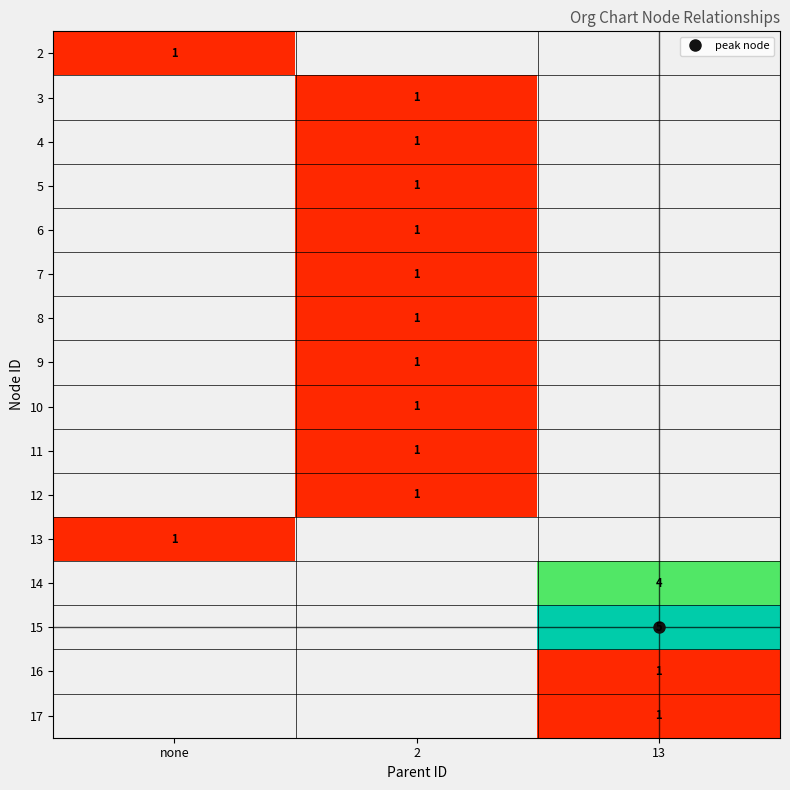

The value of 13 at 13 is 0. True or false?

False